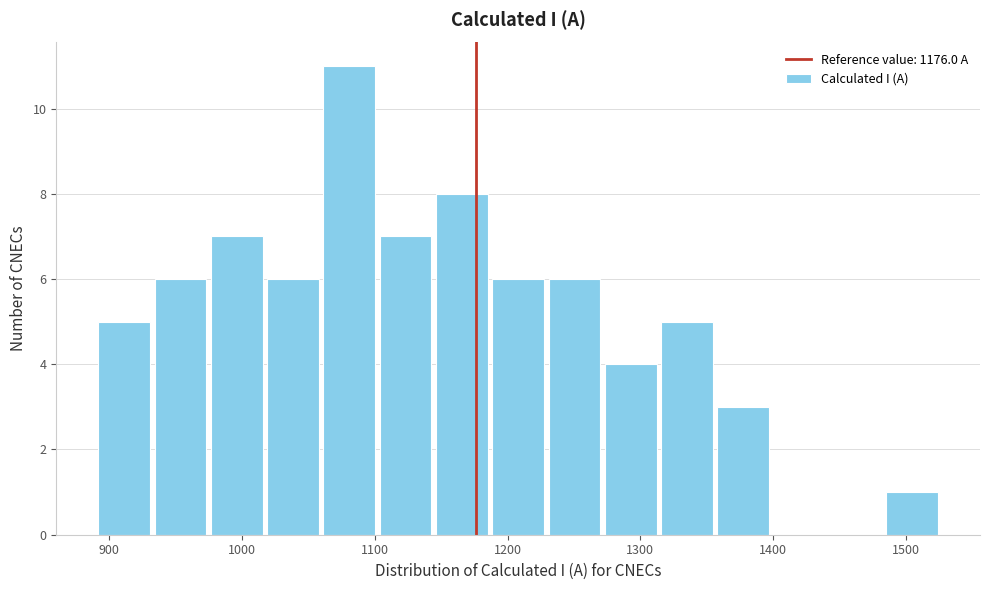

Which range on the x-axis has the tallest bar?

1060 to 1100